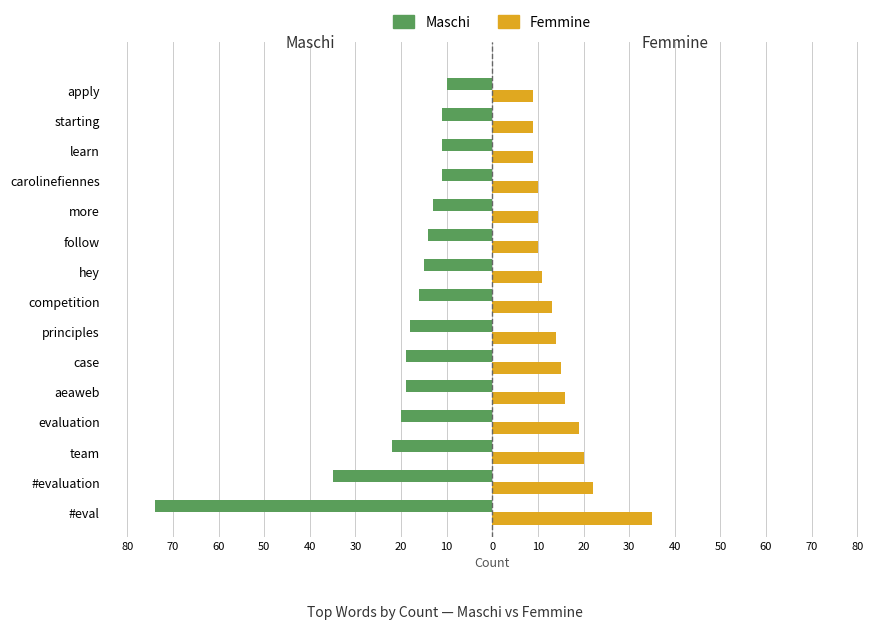

What are all the series names shown in the legend?

Maschi, Femmine